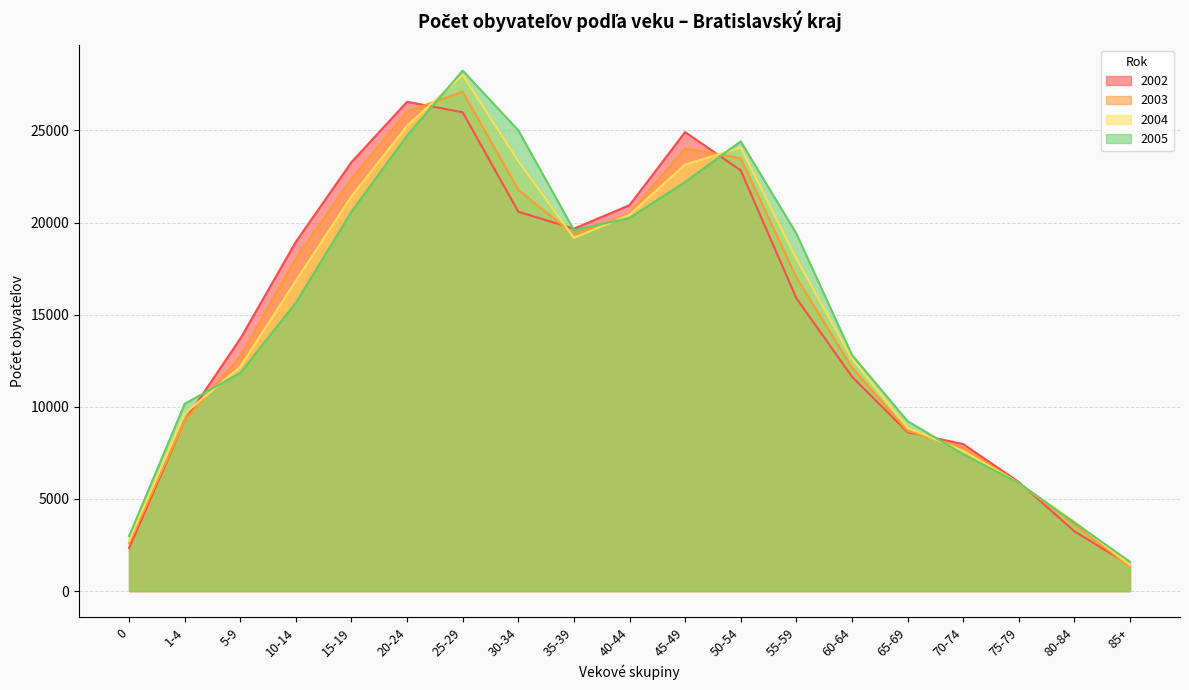

What is the average value of the 2003 series?

14931